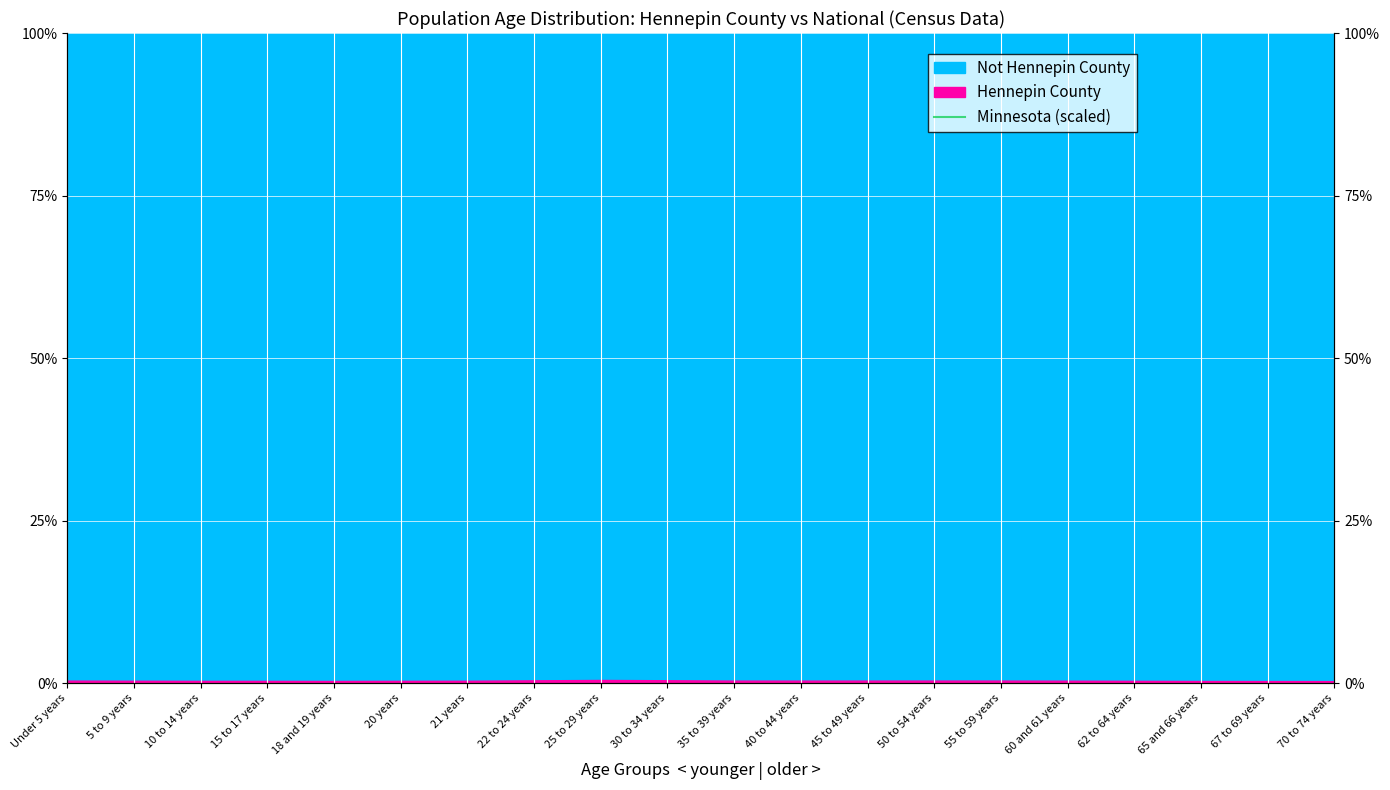

The value at 70 to 74 years is 1488.7. True or false?

False